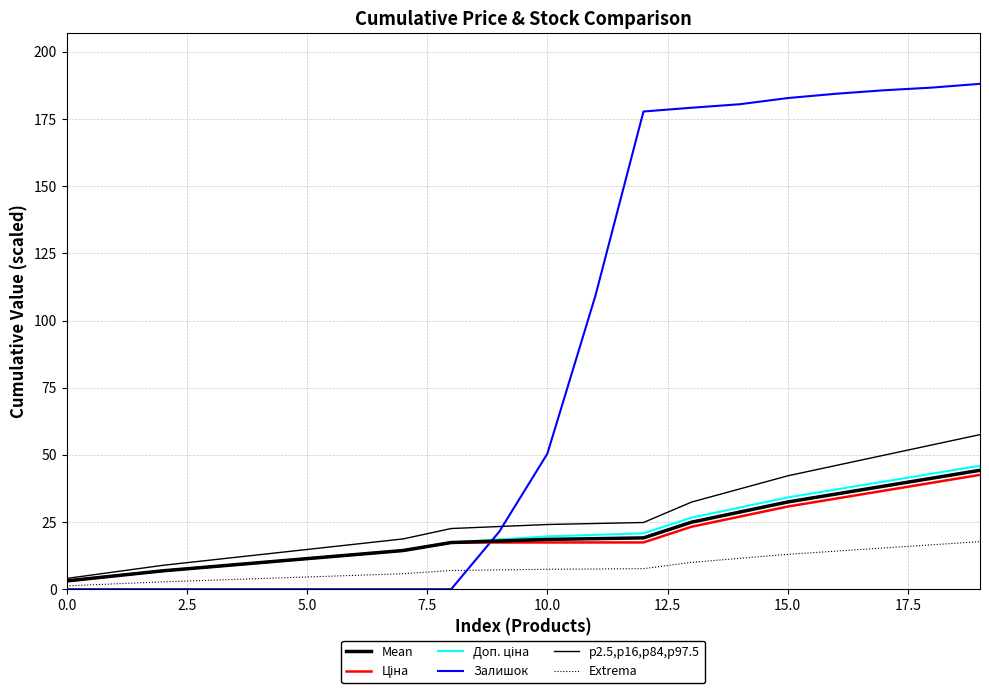

How many lines are shown in the chart?

6